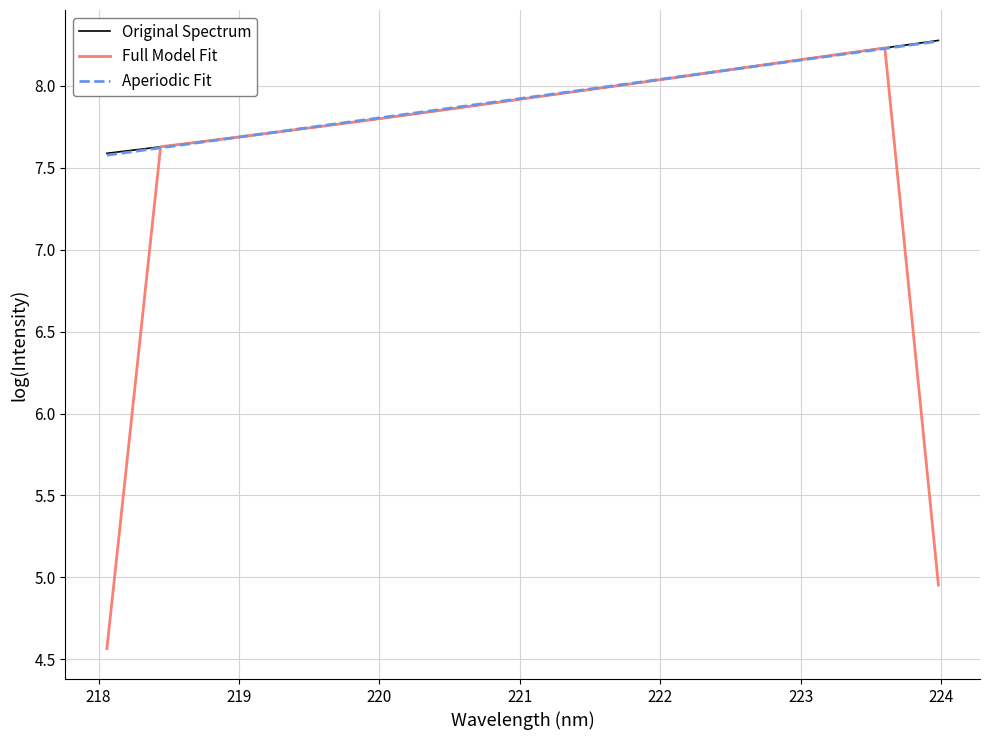

What is the minimum value shown in the chart?

4.6